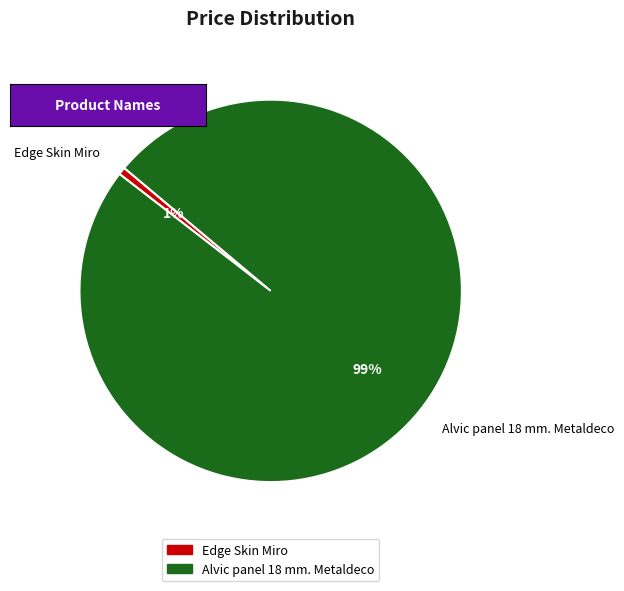

Which category has the smallest portion of the pie?

Edge Skin Miro